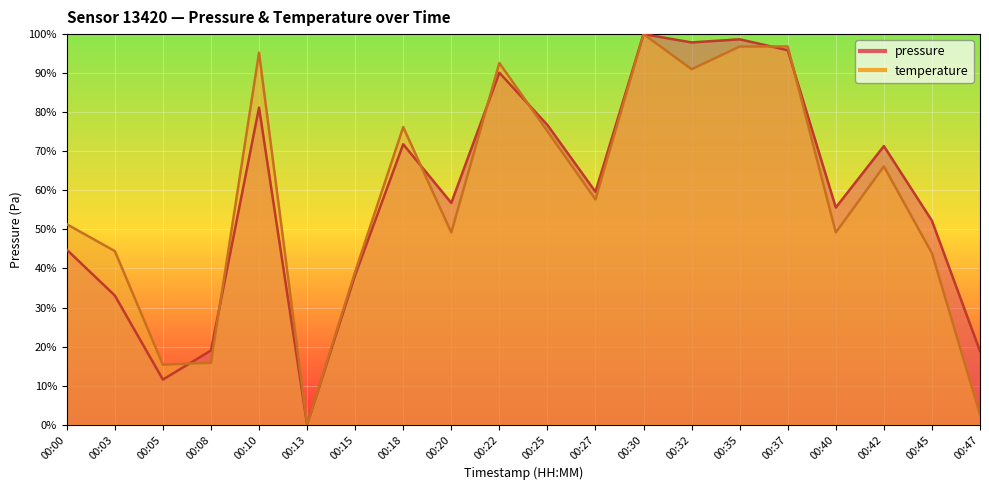

Reading left to right, extract all data points from this chart.

pressure: 00:00=44.8	00:03=33.1	00:05=11.5	00:08=19.0	00:10=81.2	00:13=0.0	00:15=38.3	00:18=71.8	00:20=56.8	00:22=90.1	00:25=76.7	00:27=59.6	00:30=100.0	00:32=97.9	00:35=98.7	00:37=95.9	00:40=55.6	00:42=71.3	00:45=52.2	00:47=18.8
temperature: 00:00=51.3	00:03=44.4	00:05=15.3	00:08=15.9	00:10=95.2	00:13=0.0	00:15=39.2	00:18=76.2	00:20=49.2	00:22=92.6	00:25=75.1	00:27=57.7	00:30=100.0	00:32=91.0	00:35=96.8	00:37=96.8	00:40=49.2	00:42=66.1	00:45=43.9	00:47=2.6